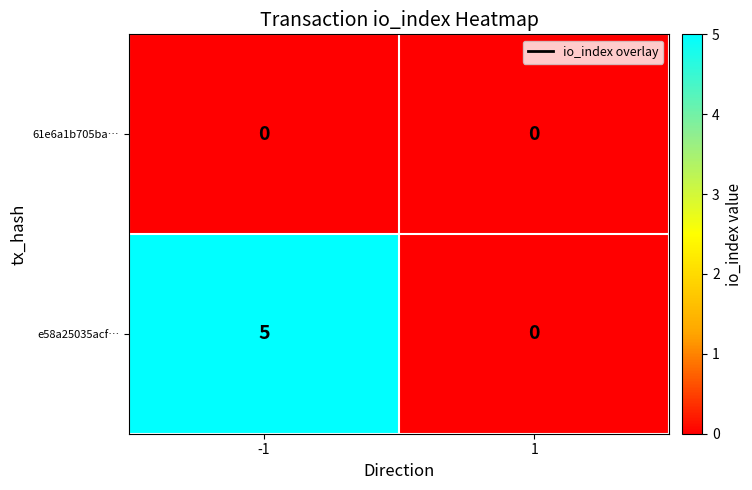

How many data points does each series have?

2